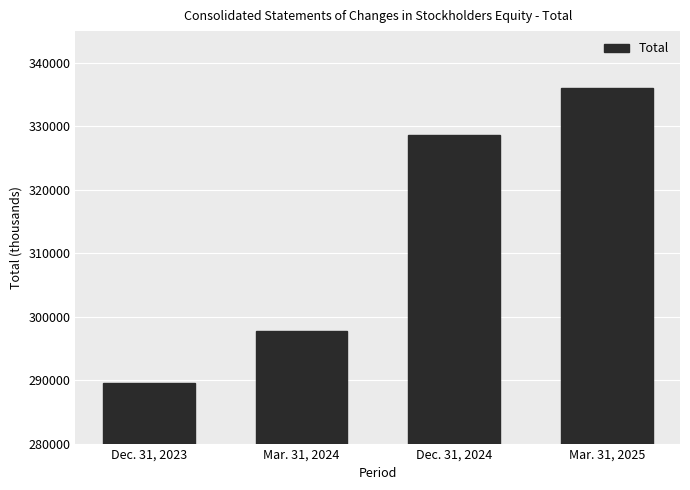

Reading left to right, transcribe all the data shown in this chart.

289588	297788	328589	336063